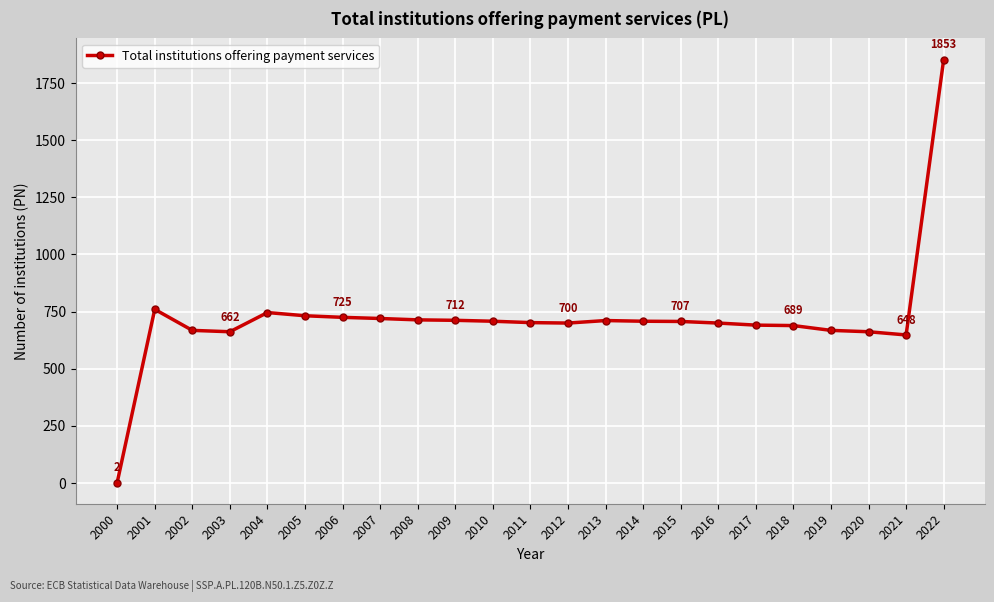

The value at 2014 is 708. True or false?

True